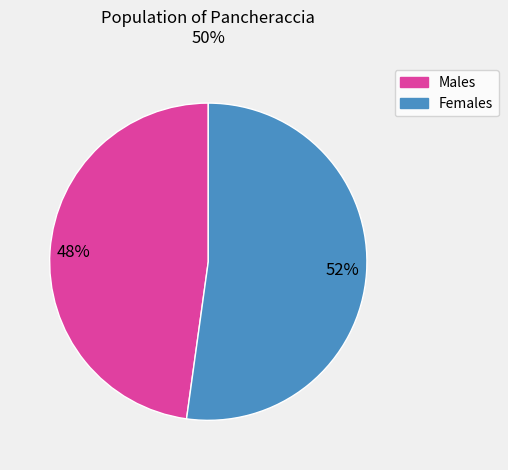

How many segments does this pie chart have?

2